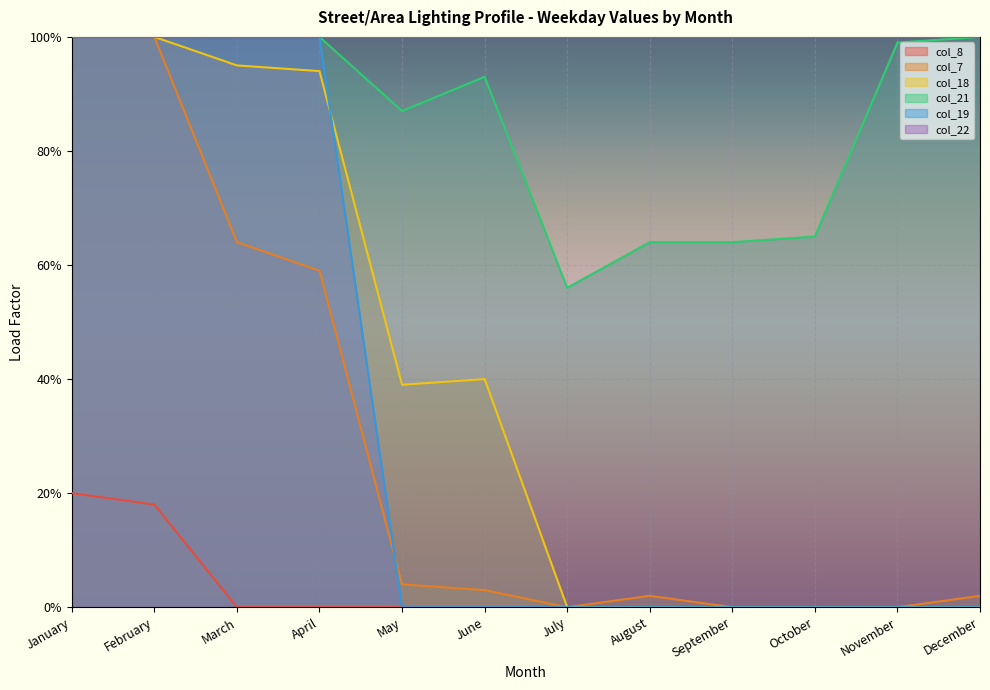

In col_18, how many points are higher than both neighbors (excluding endpoints)?

1